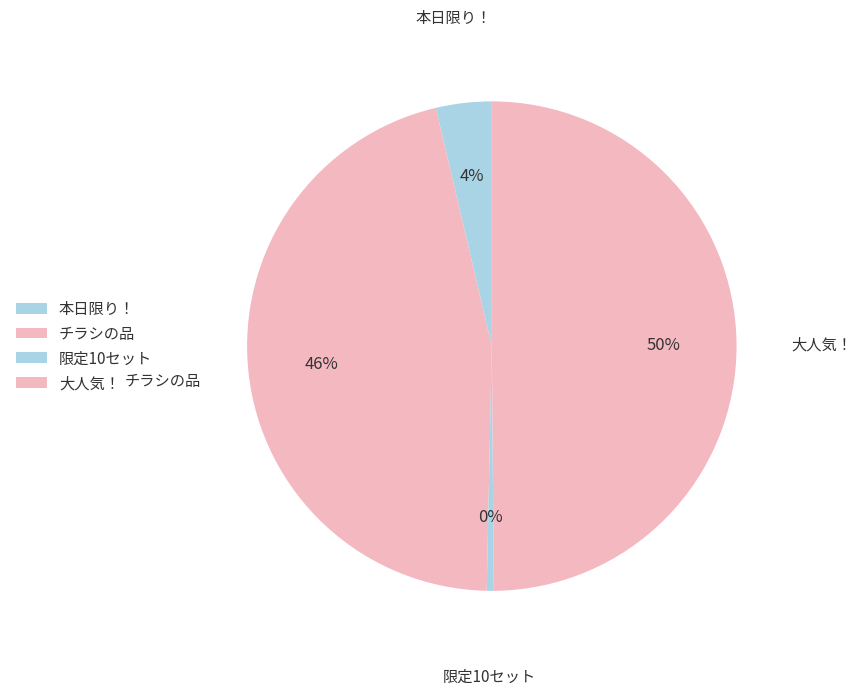

To the nearest percent, what is the average slice percentage?

25%